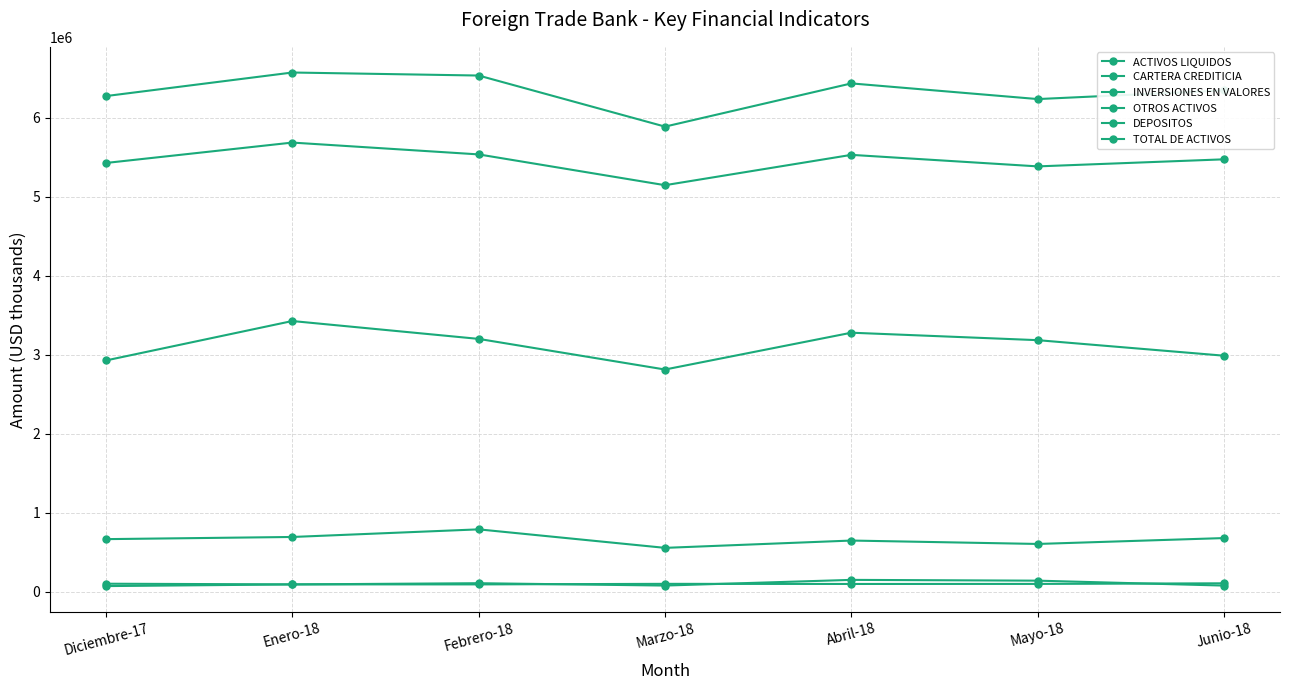

How many data points in ACTIVOS LIQUIDOS are above 668177?

4